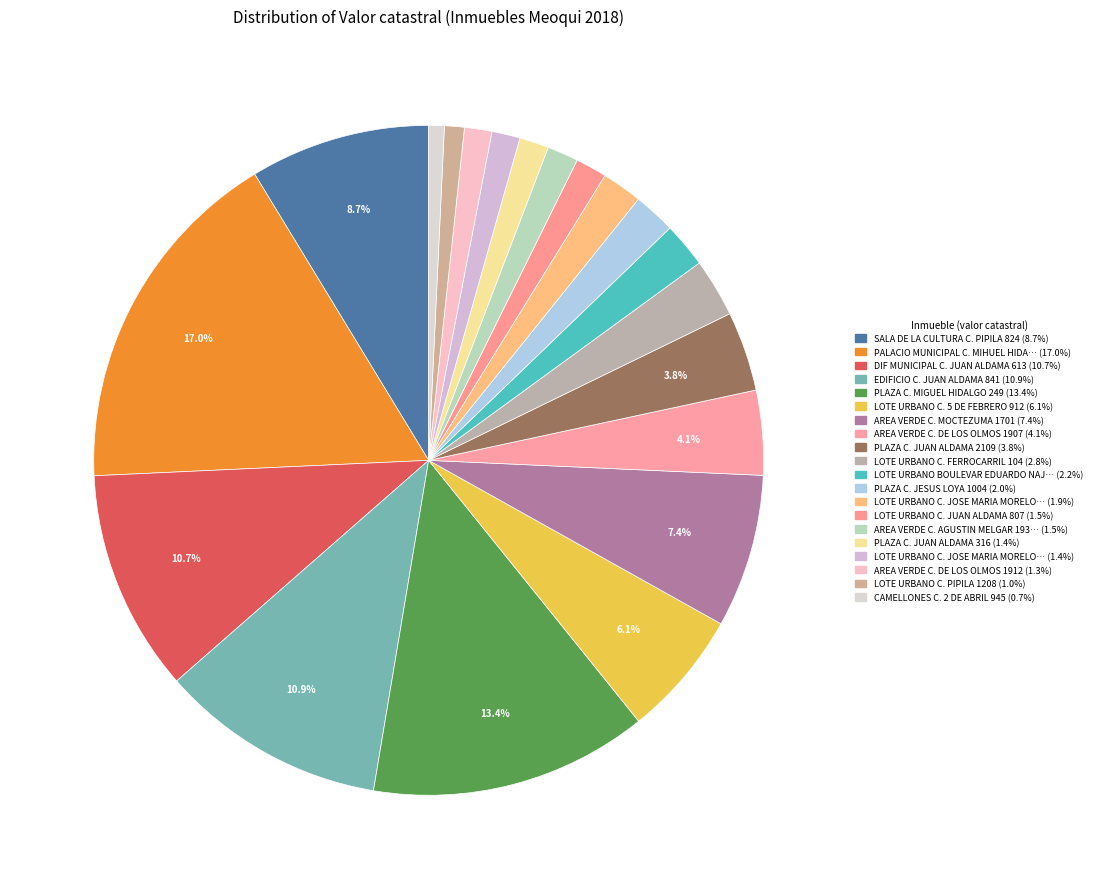

What is the largest slice in the pie chart?

PALACIO MUNICIPAL C. MIHUEL HIDALGO 404